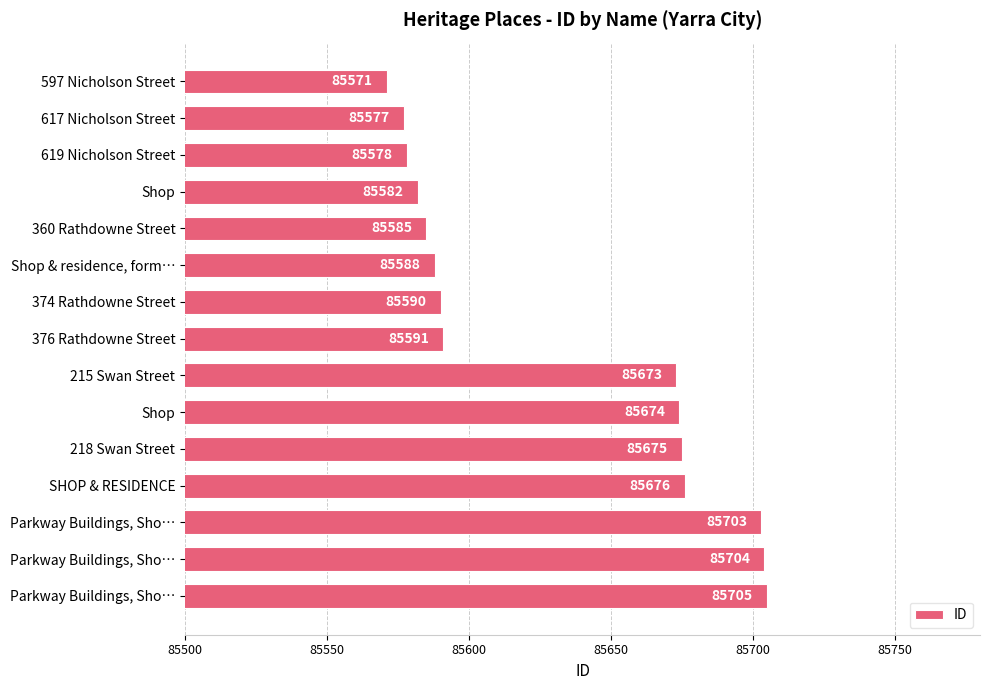

At which category does the chart reach its peak across all series?

Parkway Buildings, Sho…